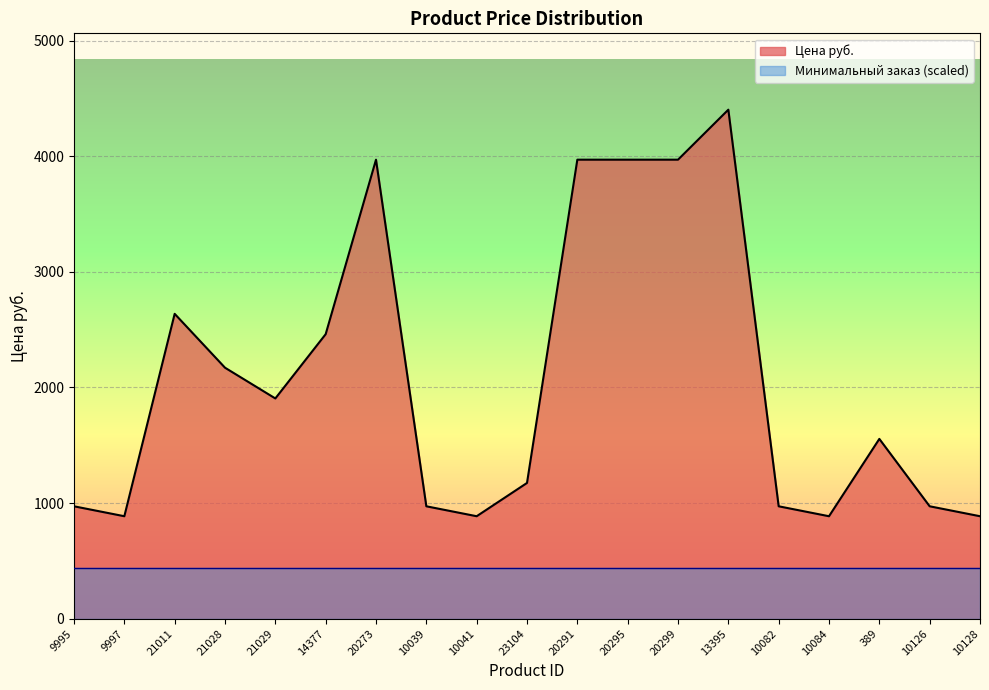

Count the number of data series in this chart.

2